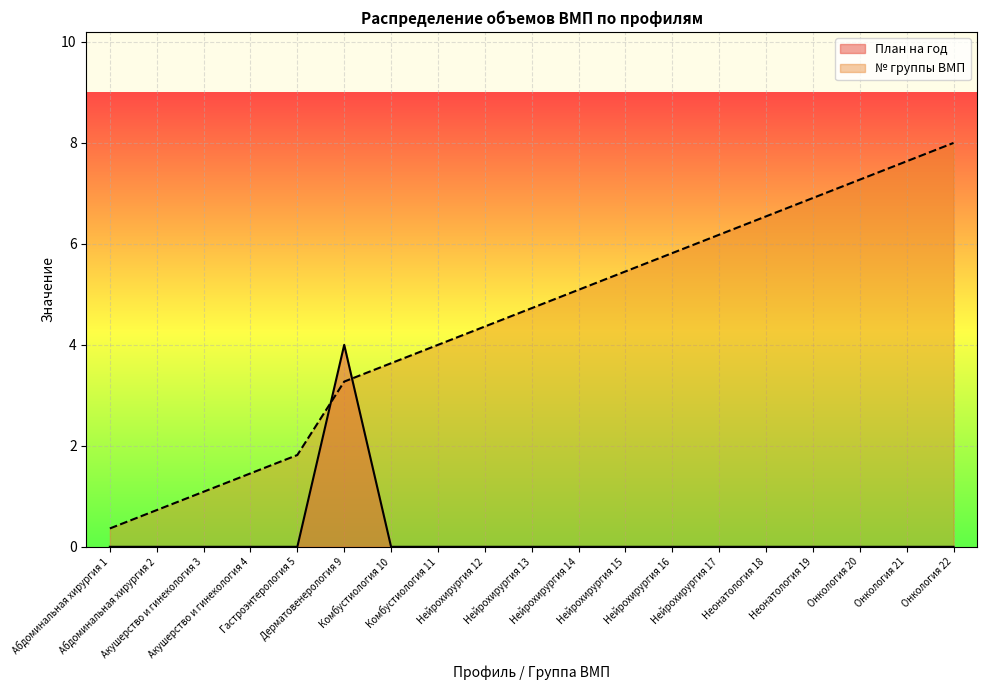

The № группы ВМП series shows 6.2 at Нейрохирургия 17. True or false?

True